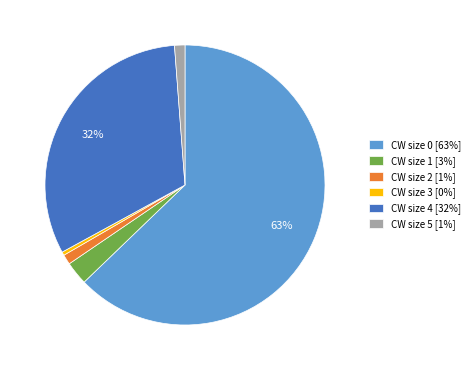

Do CW size 5 [1%] and CW size 3 [0%] together represent more than half of the pie?

No